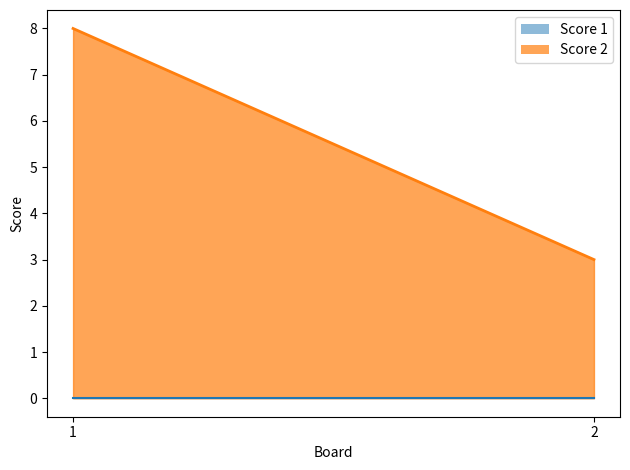

True or false: Score 2 has a value of 3 at 2.

True